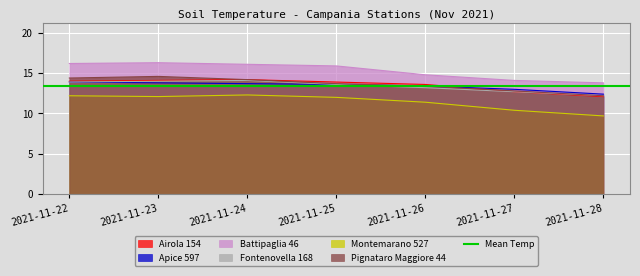

The value of Montemarano 527 at 2021-11-28 is 15.8. True or false?

False